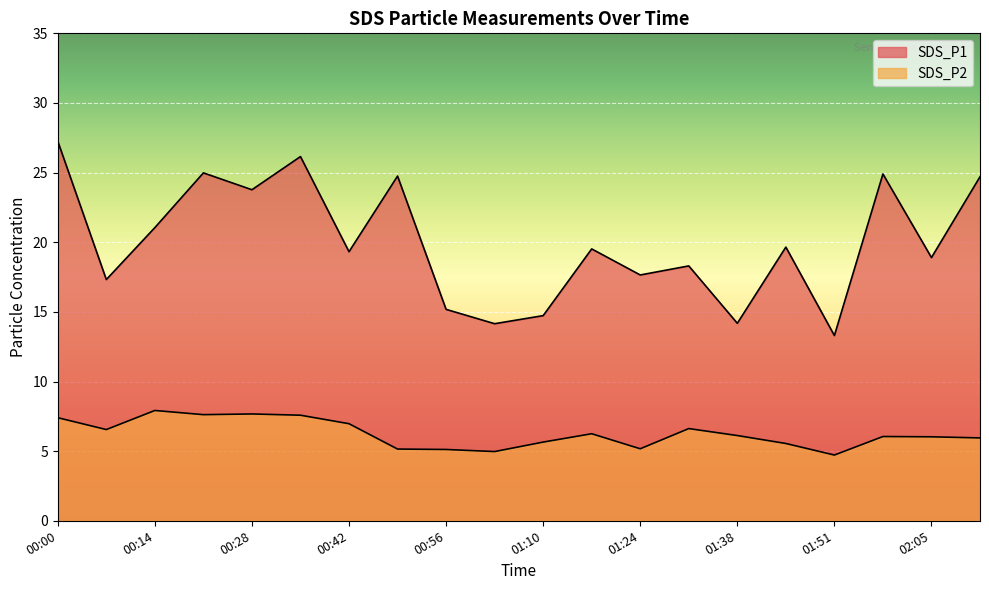

In SDS_P2, how many points are higher than both neighbors (excluding endpoints)?

5